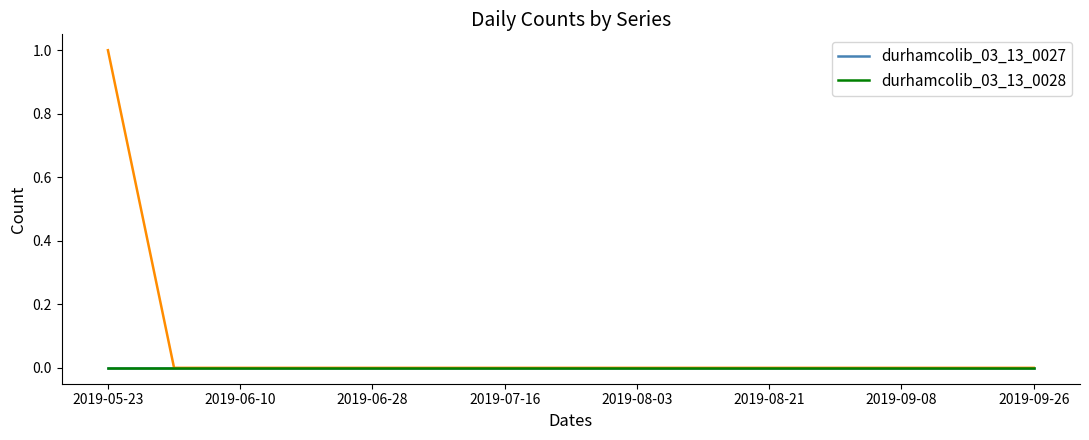

Reading left to right, what are all the values shown in this chart?

durhamcolib_03_13_0027: 0	0	0	0	0	0	0	0	0	0	0	0	0	0	0
_durhamcolib_618-618.5Fayetteville: 1	0	0	0	0	0	0	0	0	0	0	0	0	0	0
durhamcolib_03_13_0028: 0	0	0	0	0	0	0	0	0	0	0	0	0	0	0